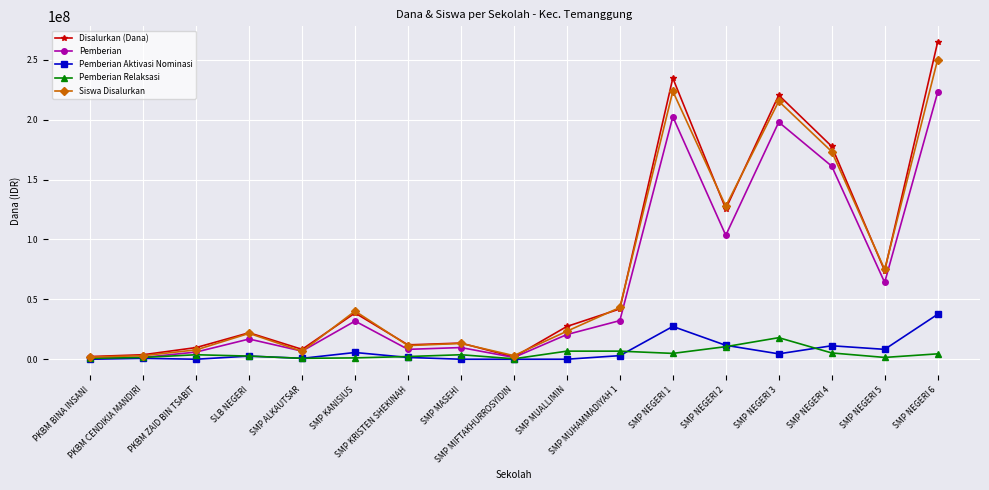

Rank the series by their maximum value, from lowest to highest.

Pemberian Relaksasi, Pemberian Aktivasi Nominasi, Pemberian, Siswa Disalurkan, Disalurkan (Dana)